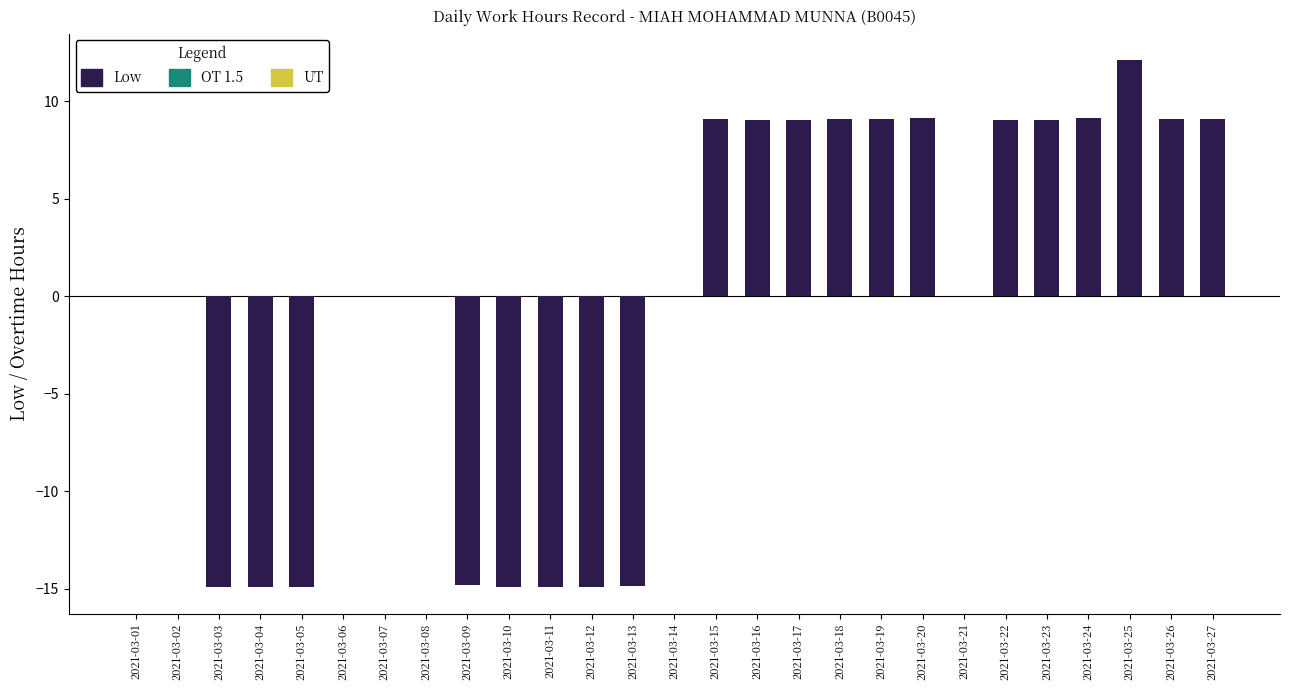

What is the maximum value shown in the chart?

12.1